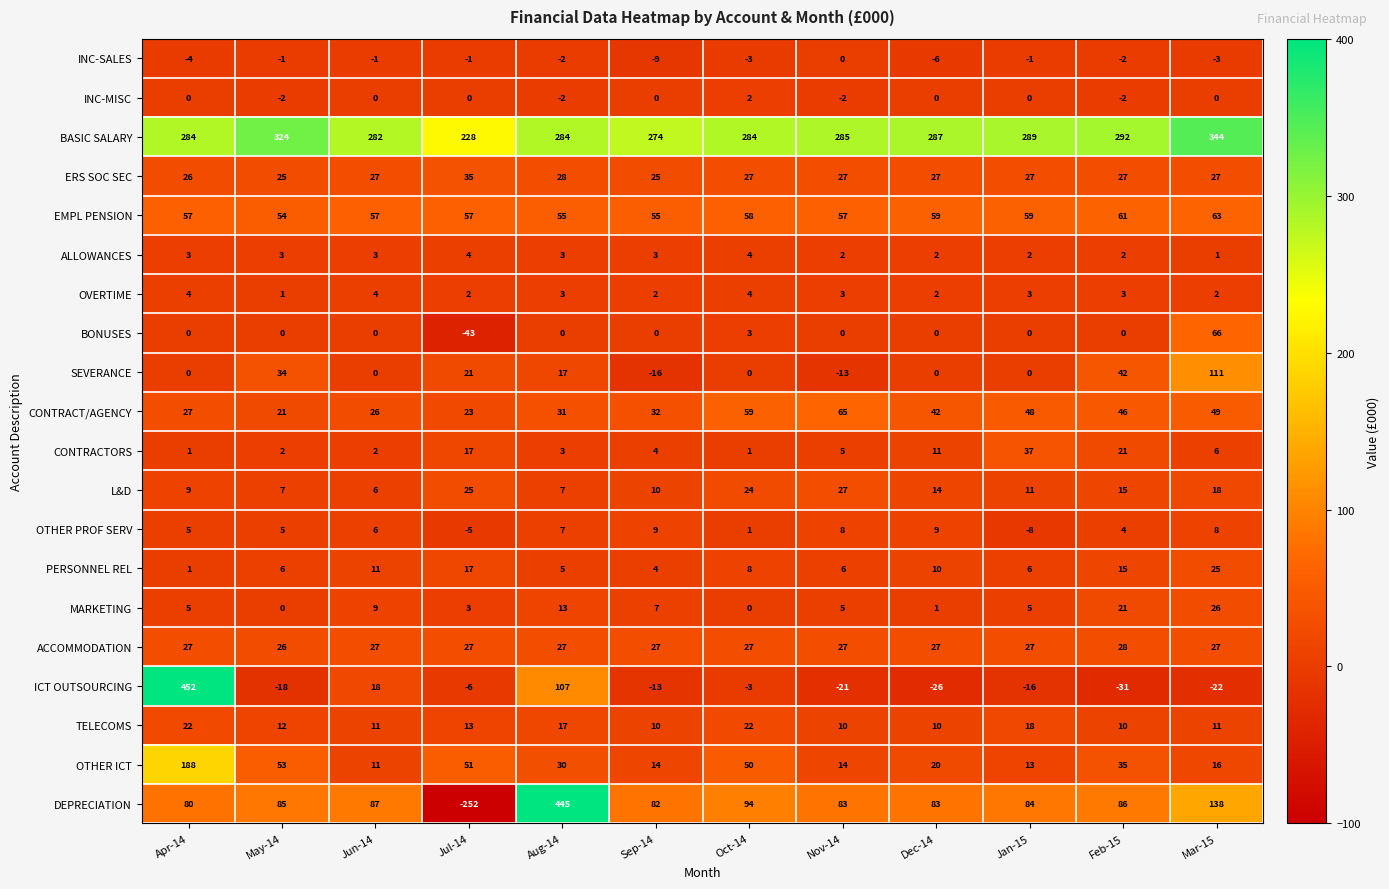

What is the minimum value shown in the chart?

-252